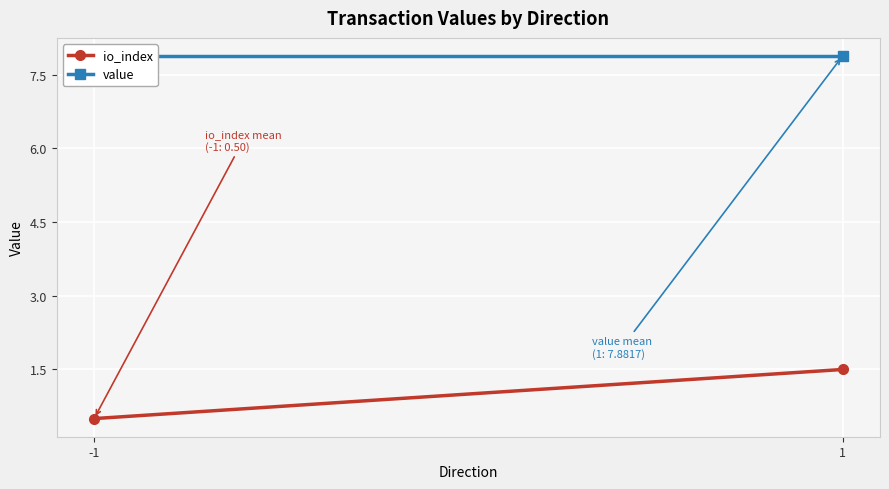

What is the total value across all series at 1?

9.4